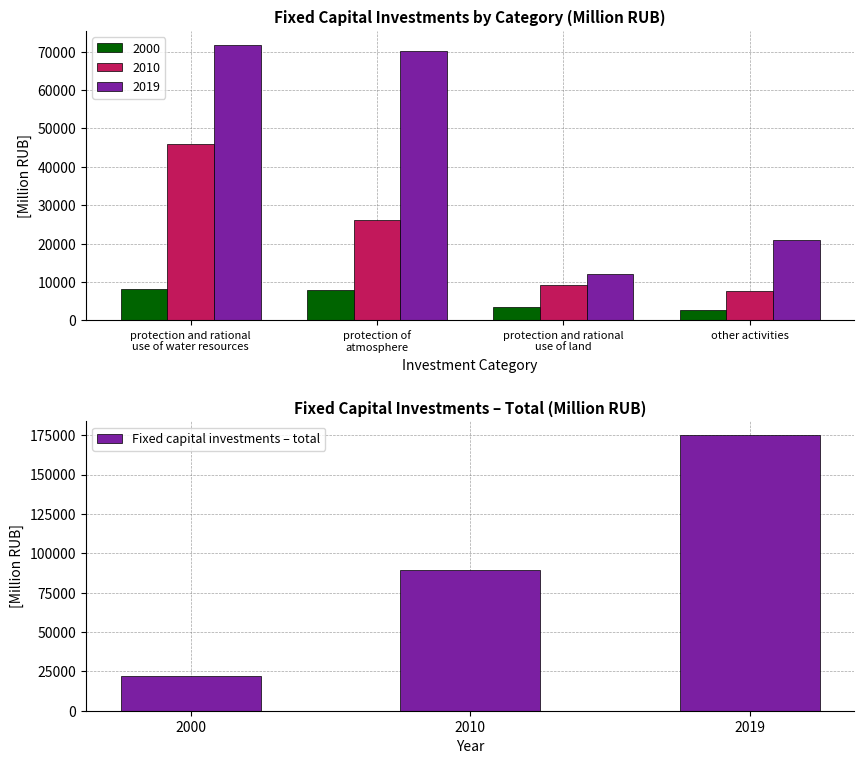

What is the minimum value for Fixed capital investments – total?

22338.6